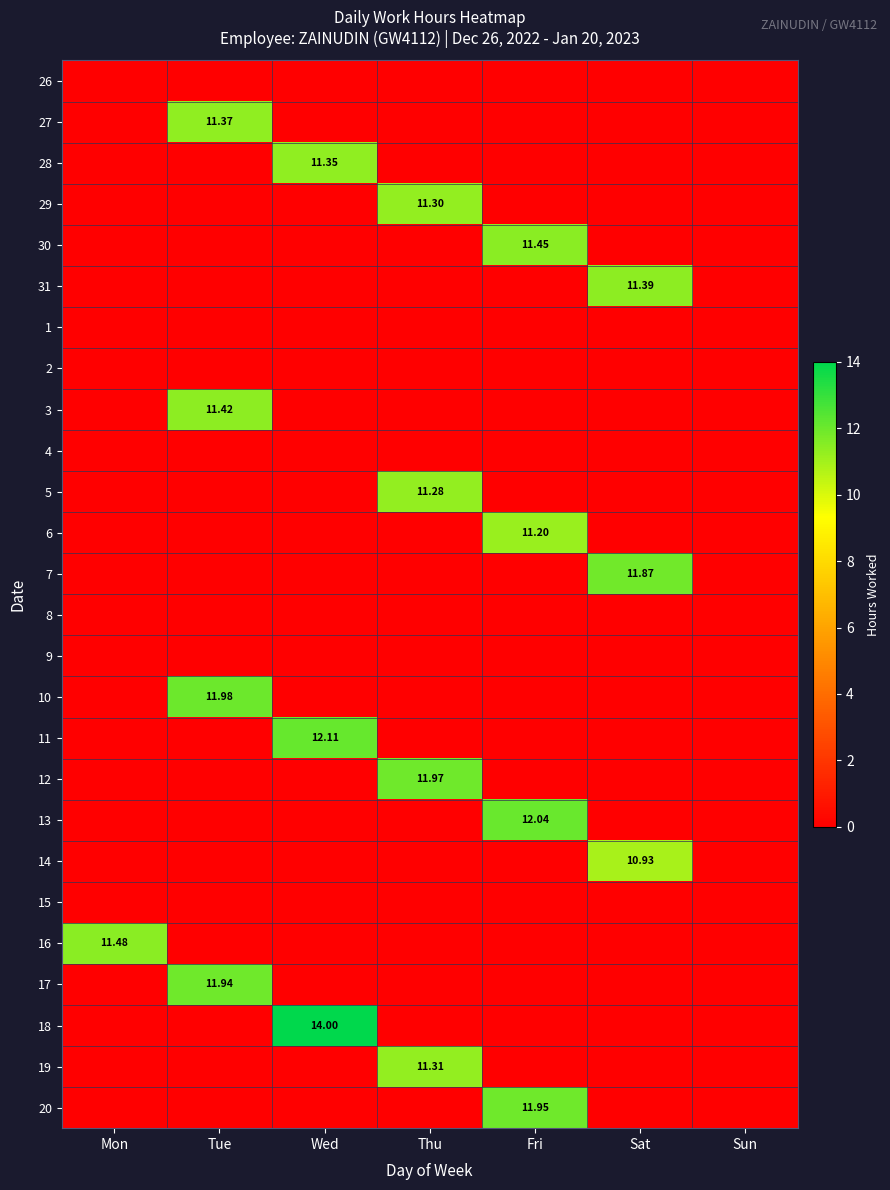

Is the value of 29 at Thu greater than the value of 14 at Mon?

Yes